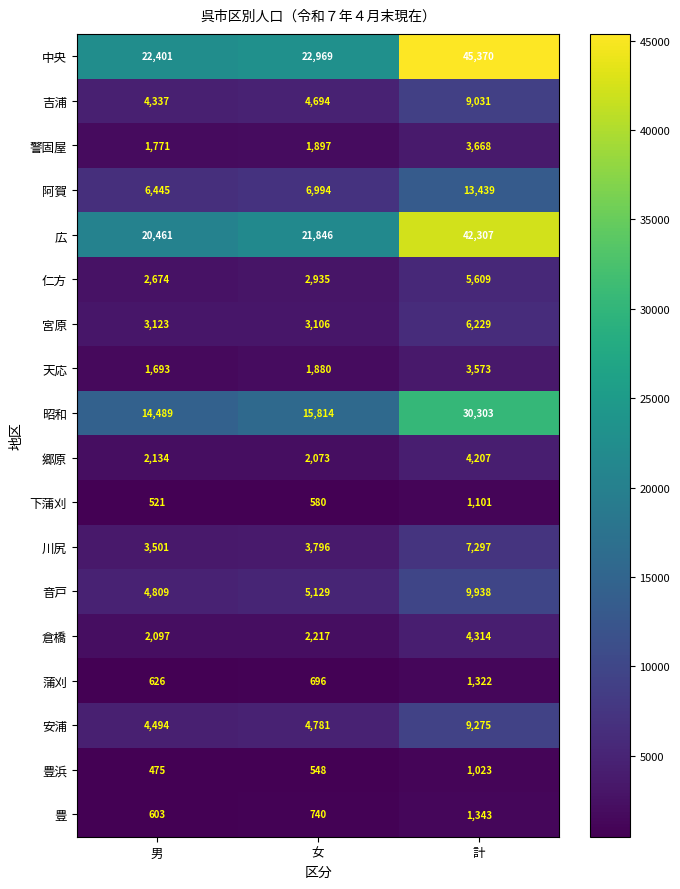

True or false: 阿賀 has a value of 3597 at 女.

False